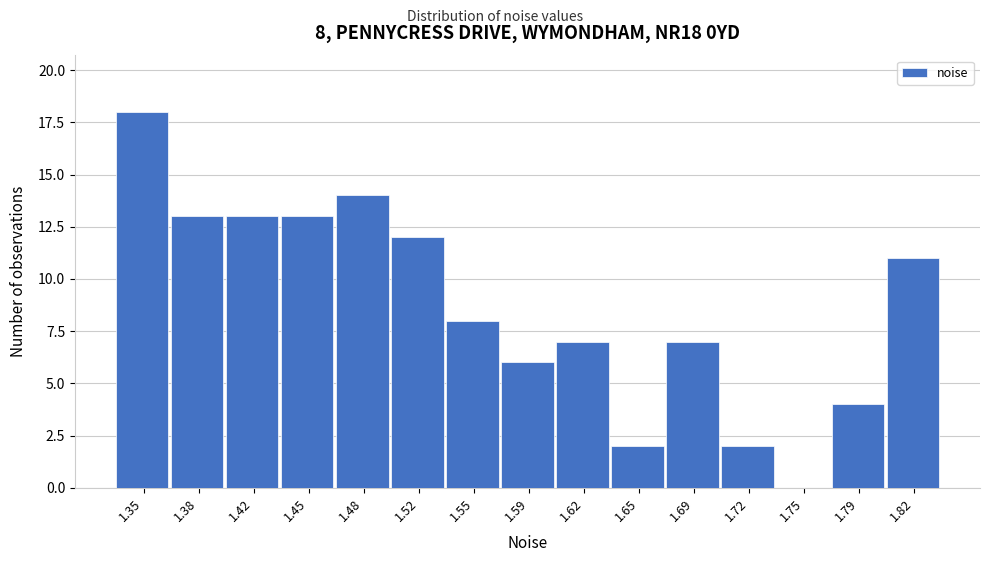

Reading right to left, what are all the values shown in this chart?

1.82=11	1.79=4	1.75=0	1.72=2	1.69=7	1.65=2	1.62=7	1.59=6	1.55=8	1.52=12	1.48=14	1.45=13	1.42=13	1.38=13	1.35=18